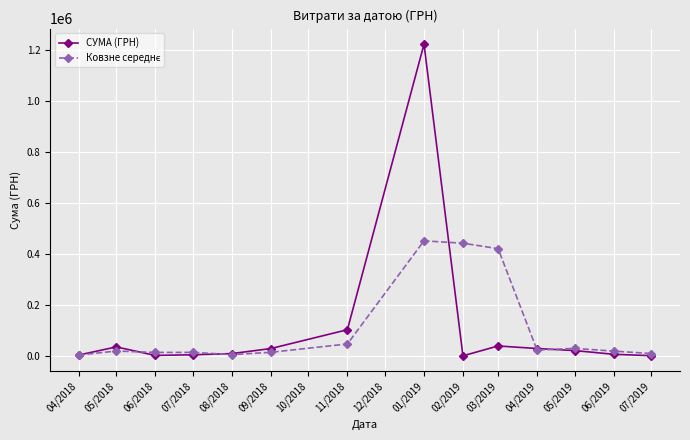

The value of СУМА (ГРН) at 05/2018 is 36034.8. True or false?

True